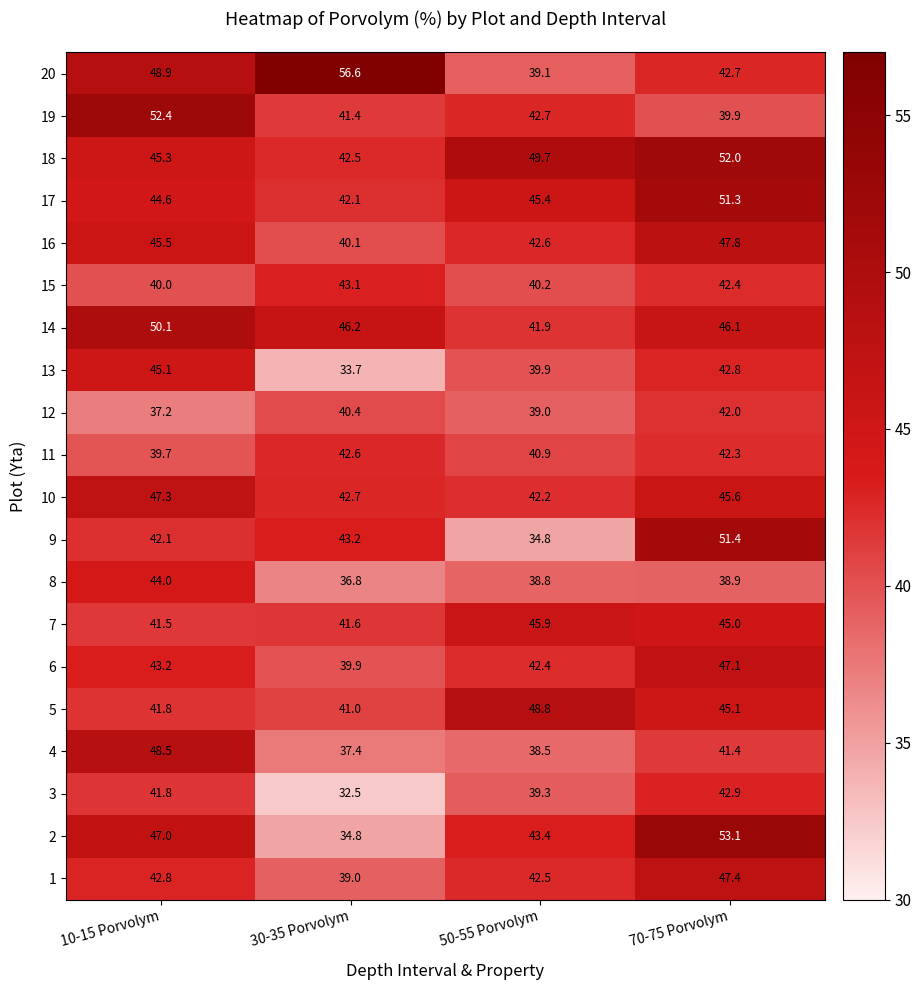

True or false: 20 has a value of 56.6 at 30-35 Porvolym.

True